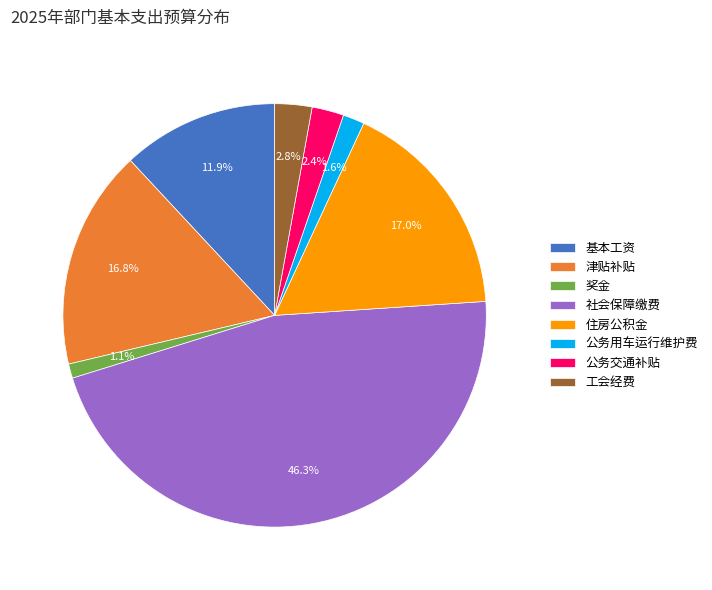

Is there any slice that represents more than half of the pie?

No